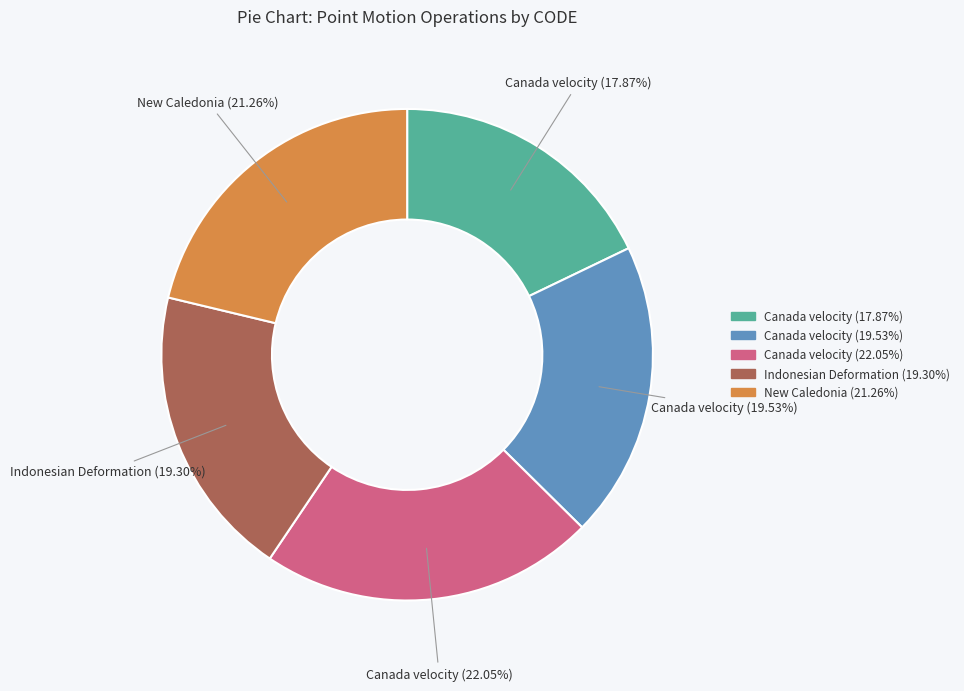

Is there a majority slice in this chart?

No